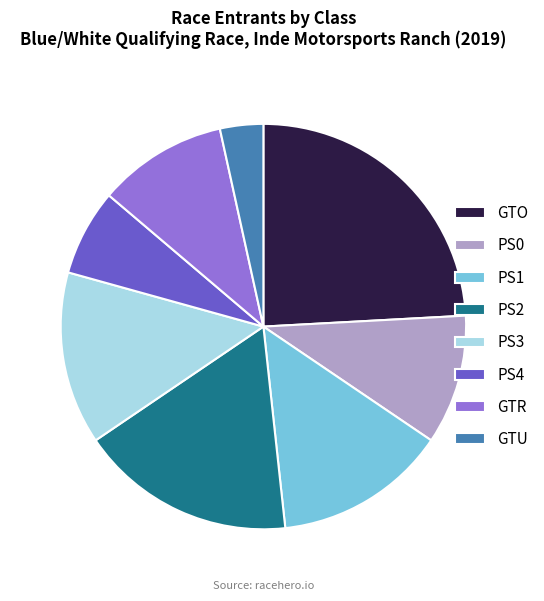

Which slice is the largest?

GTO